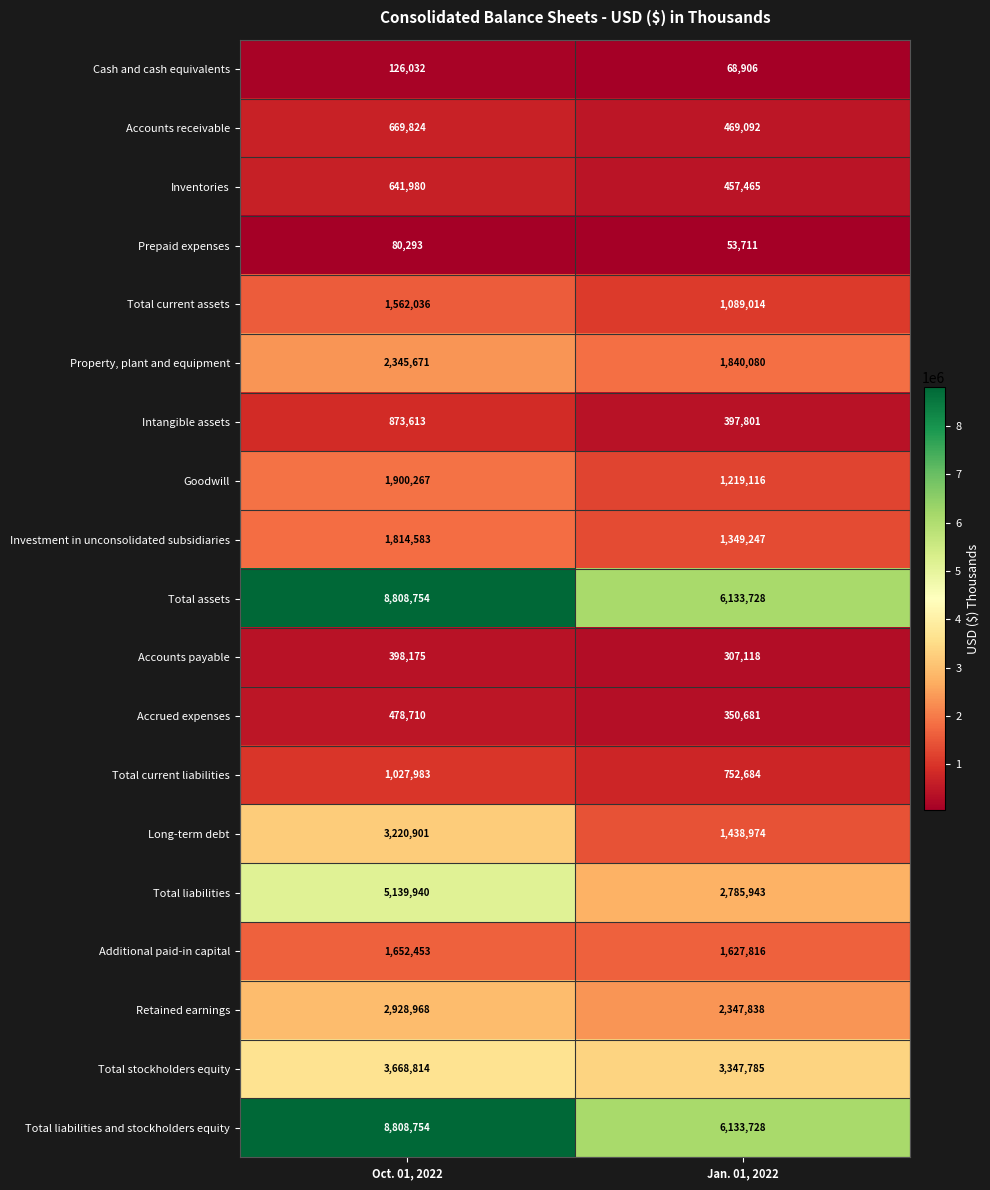

How many series are shown in this chart?

19